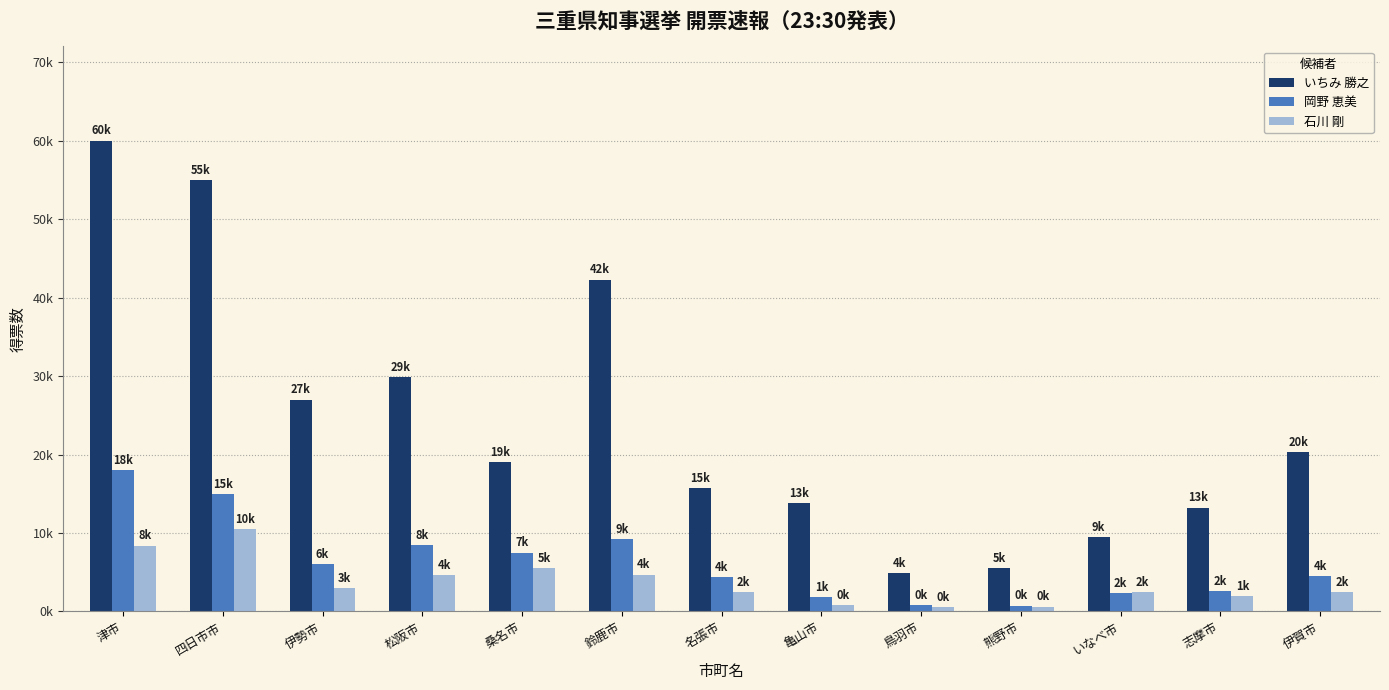

Reading left to right, extract all data points from this chart.

いちみ 勝之: 60000	55000	27000	29904	19000	42300	15694	13838	4900	5580	9531	13241	20348
岡野 恵美: 18000	15000	6000	8445	7500	9200	4431	1794	848	754	2322	2603	4497
石川 剛: 8400	10500	3000	4644	5500	4700	2436	814	589	622	2467	1962	2444